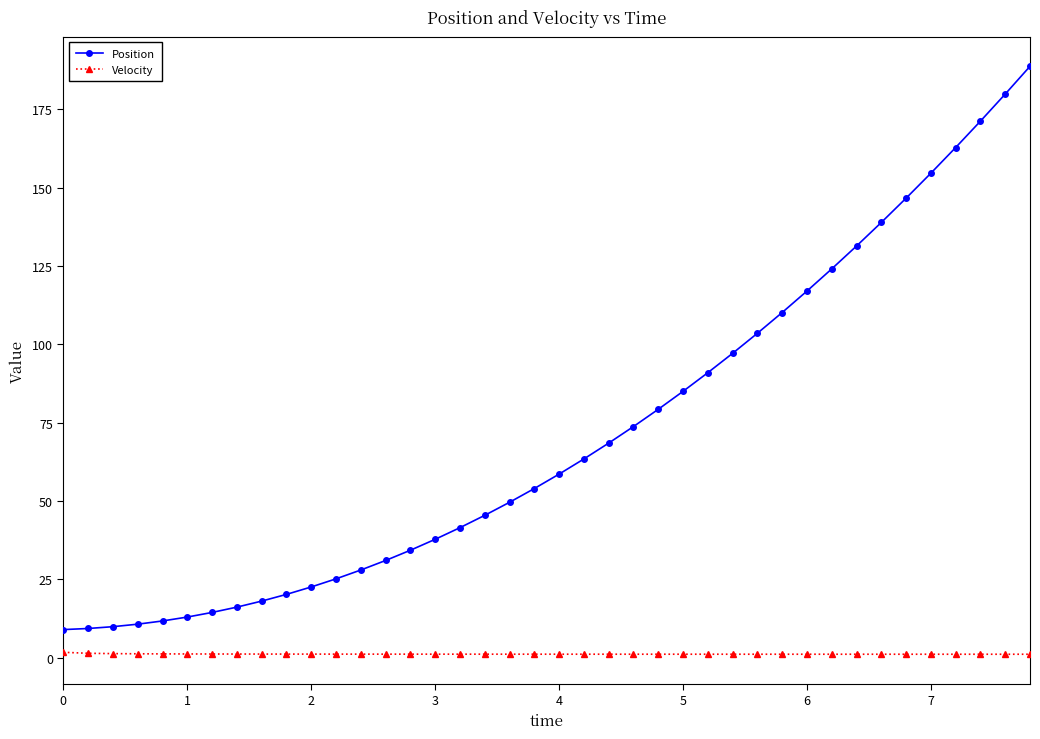

How many data points in Position are above 58?

20